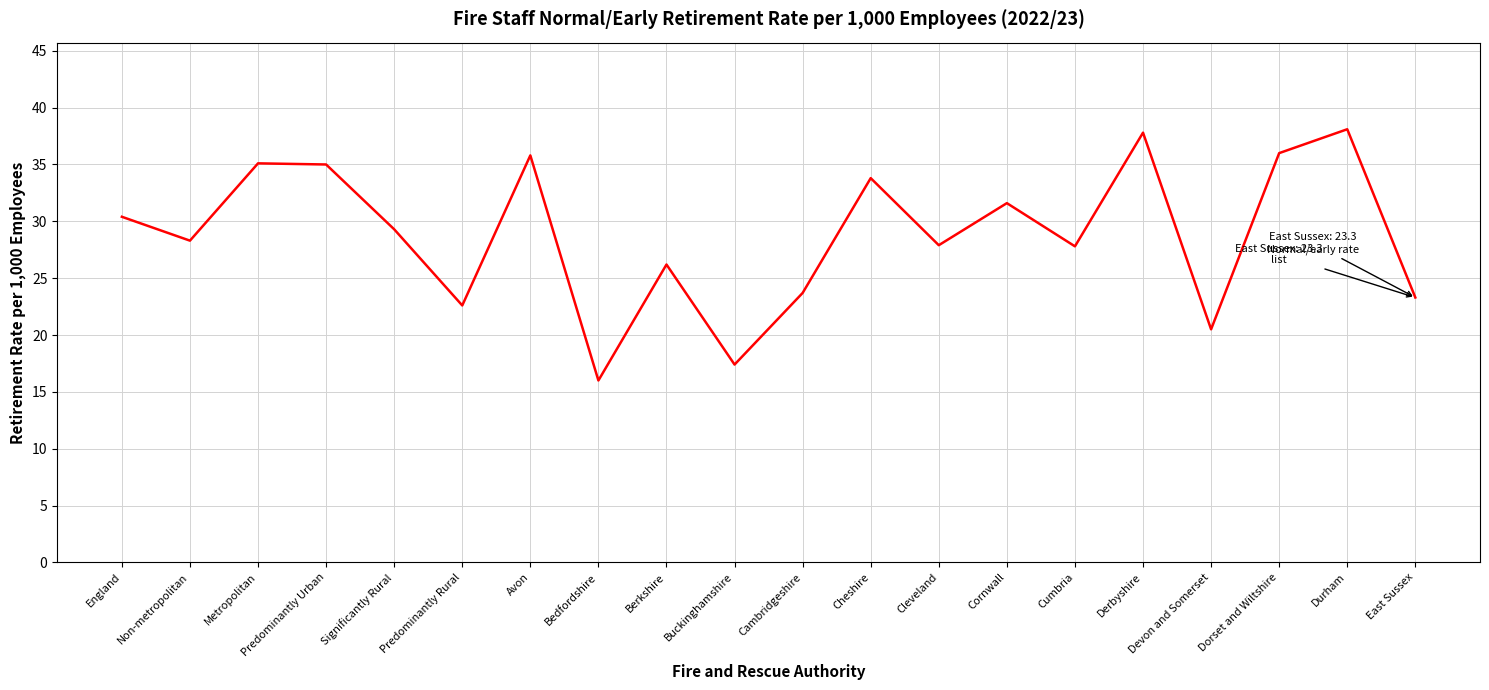

What is the sum of the values at Cornwall and Cleveland?

59.5